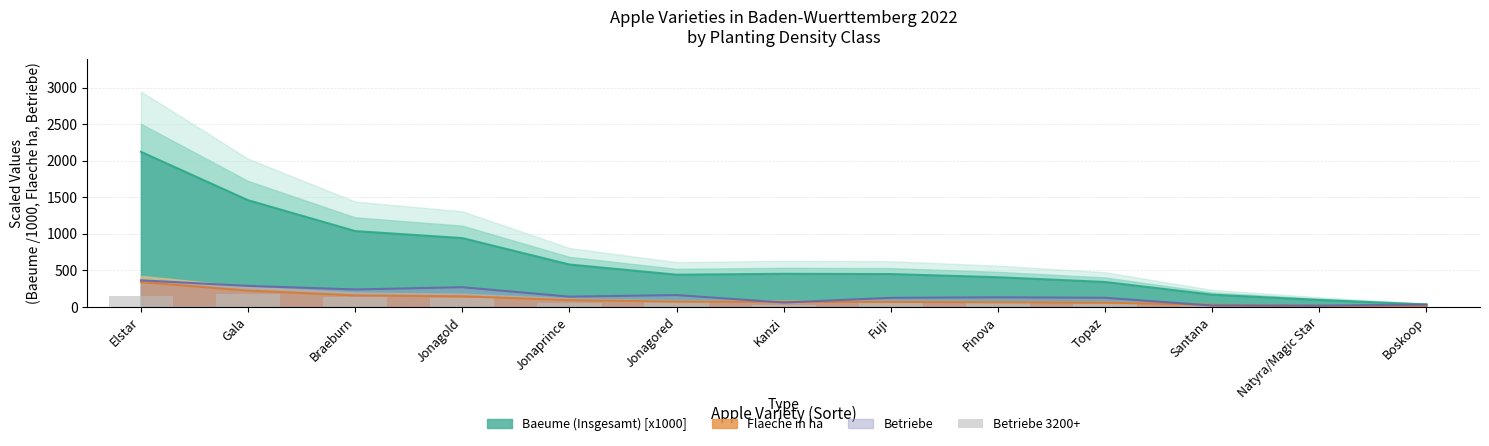

The Betriebe series shows 125.6 at Topaz. True or false?

True